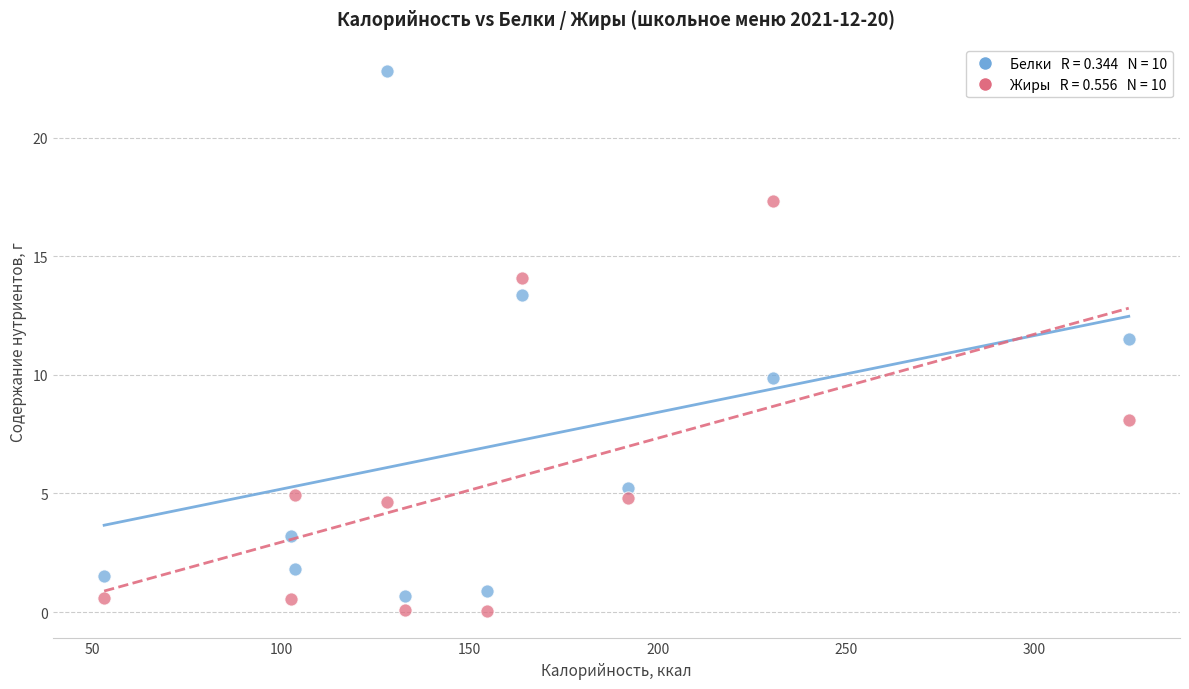

Across all data points, what is the range of Y values (max minus min)?

22.7